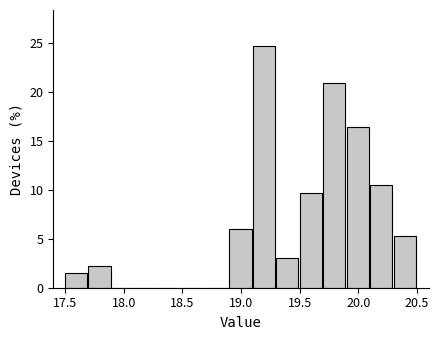

Reading left to right, list every bar in this chart as the range it spans on the x-axis followed by its height. The values are not printed on the chart, so give them approximately, as read against the axis.

17.5 to 17.7: 1.5
17.7 to 17.9: 2.0
17.9 to 18.1: 0
18.1 to 18.3: 0
18.3 to 18.5: 0
18.5 to 18.7: 0
18.7 to 18.9: 0
18.9 to 19.1: 6.0
19.1 to 19.3: 24.5
19.3 to 19.5: 3.0
19.5 to 19.7: 9.5
19.7 to 19.9: 21.0
19.9 to 20.1: 16.5
20.1 to 20.3: 10.5
20.3 to 20.5: 5.0